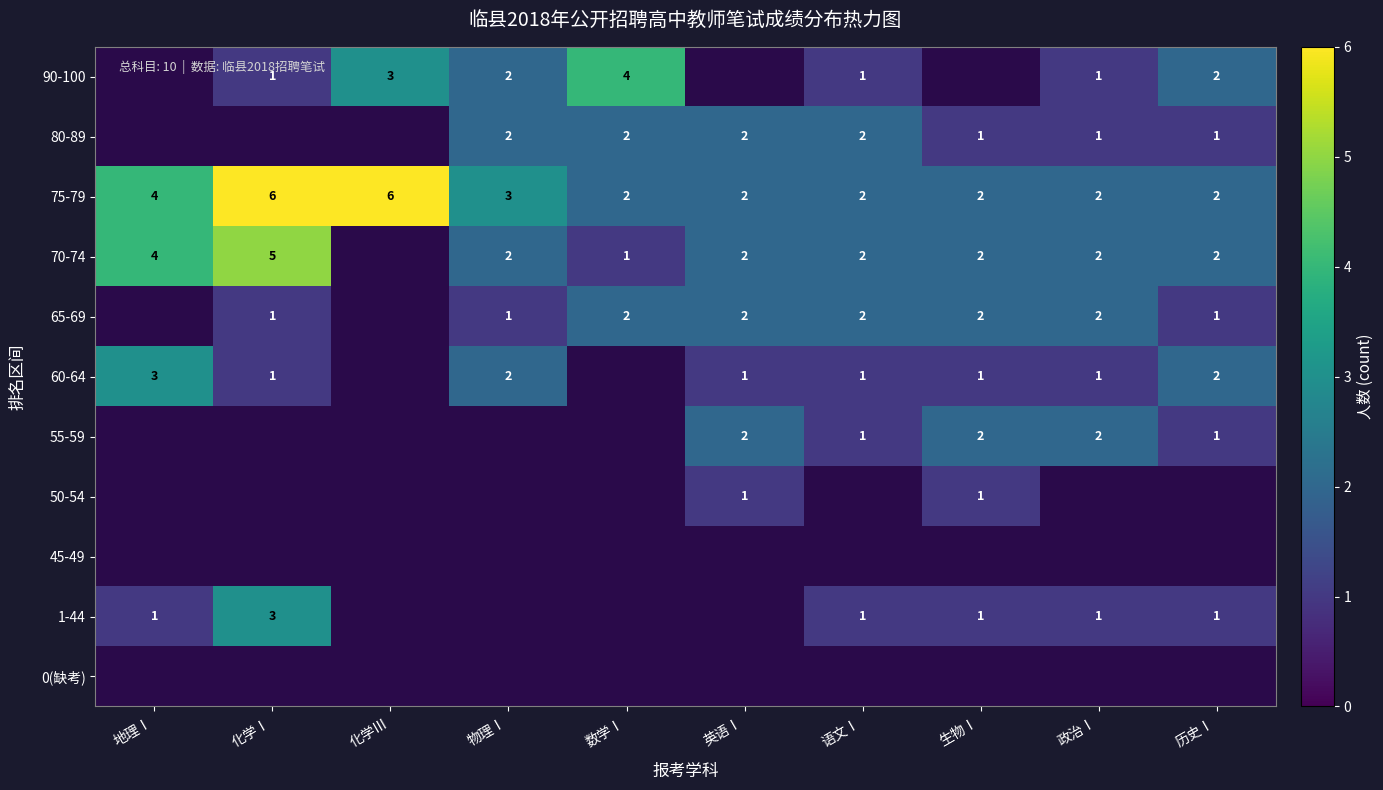

What is the sum of the 65-69 values at 英语Ⅰ and 数学Ⅰ?

4